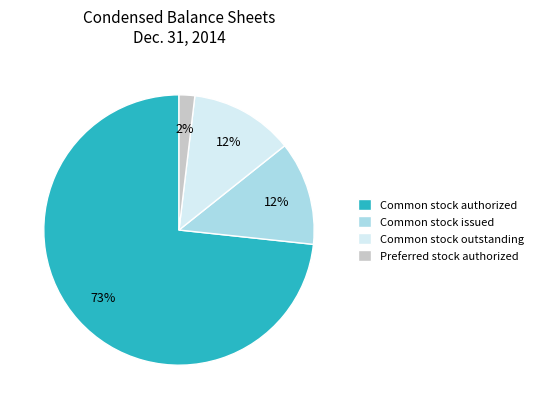

Between Common stock authorized and Common stock issued, which is larger?

Common stock authorized